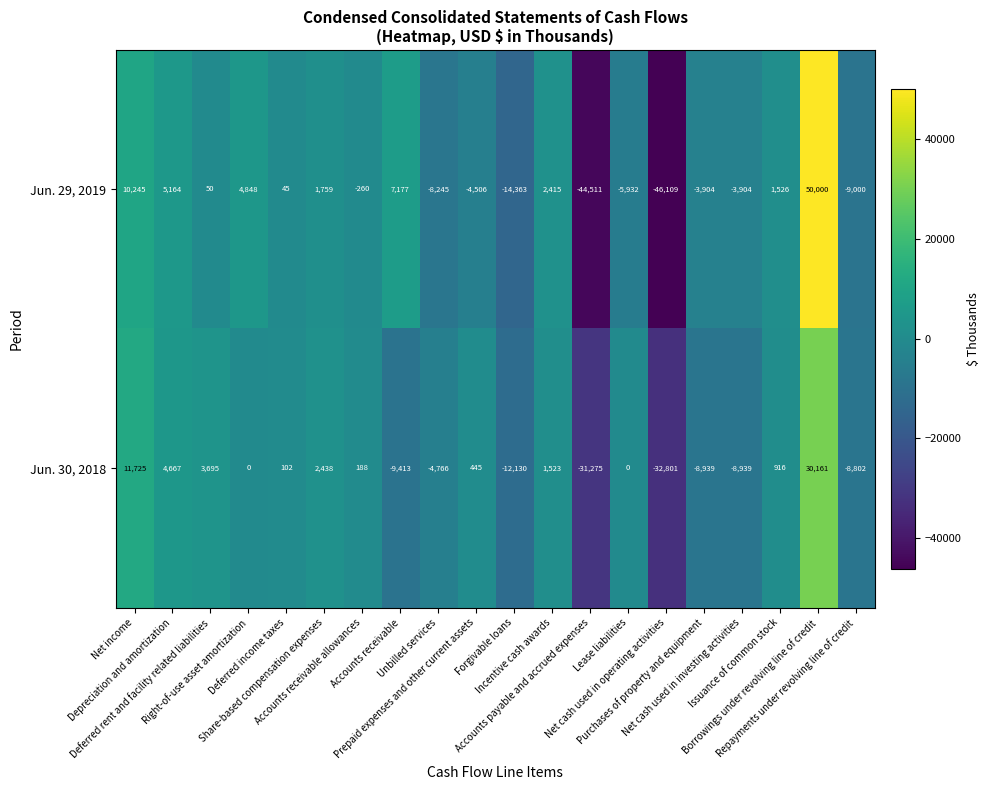

What is the sum of all Jun. 30, 2018 values?

-61205